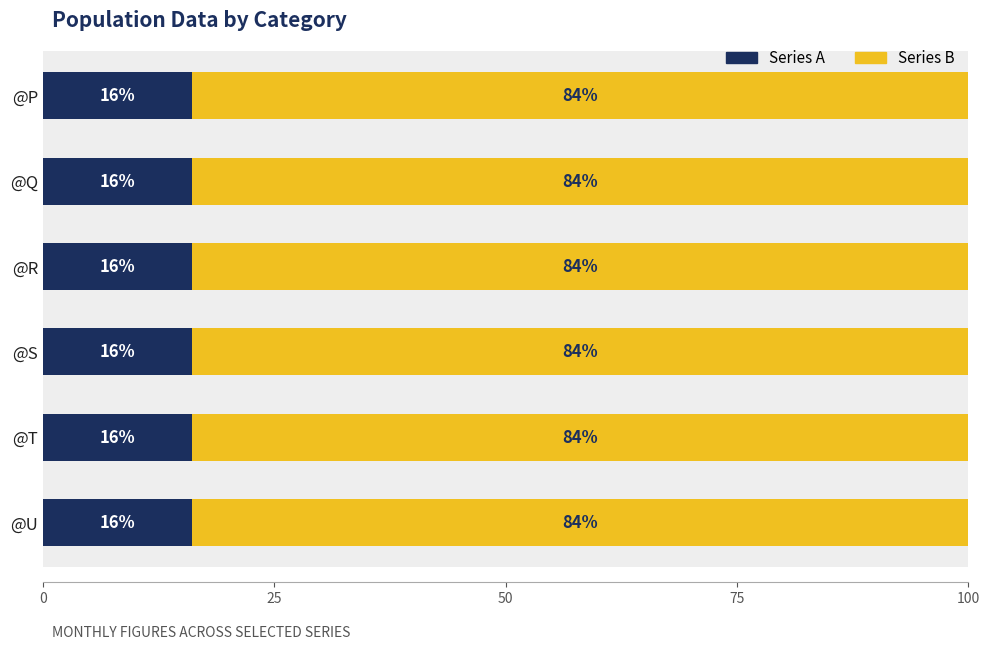

True or false: Series A has a value of 28.2 at @Q.

False